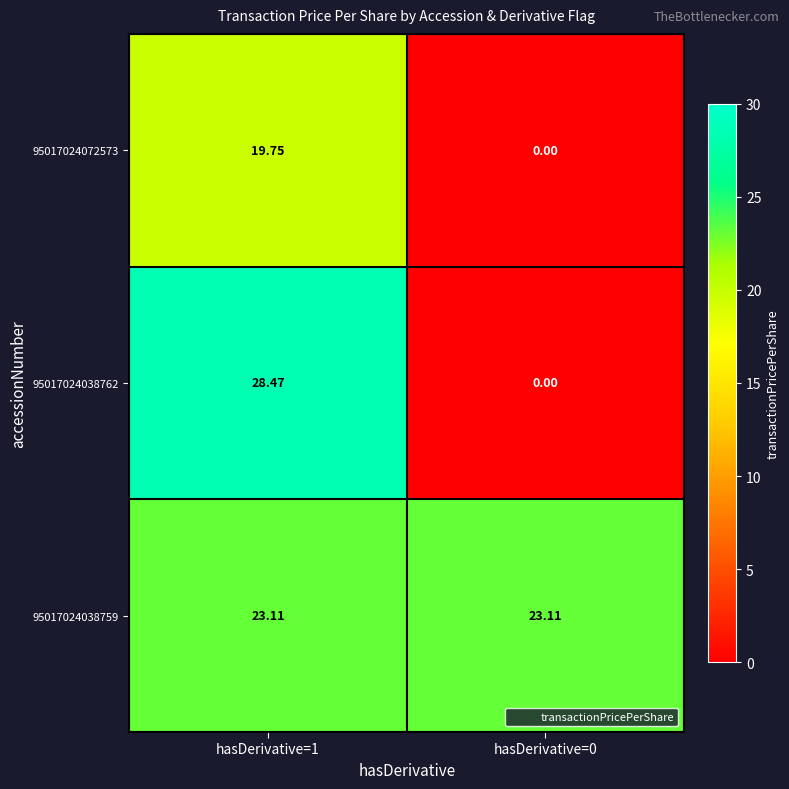

Is the value of 95017024072573 at hasDerivative=1 greater than the value of 95017024038759 at hasDerivative=0?

No